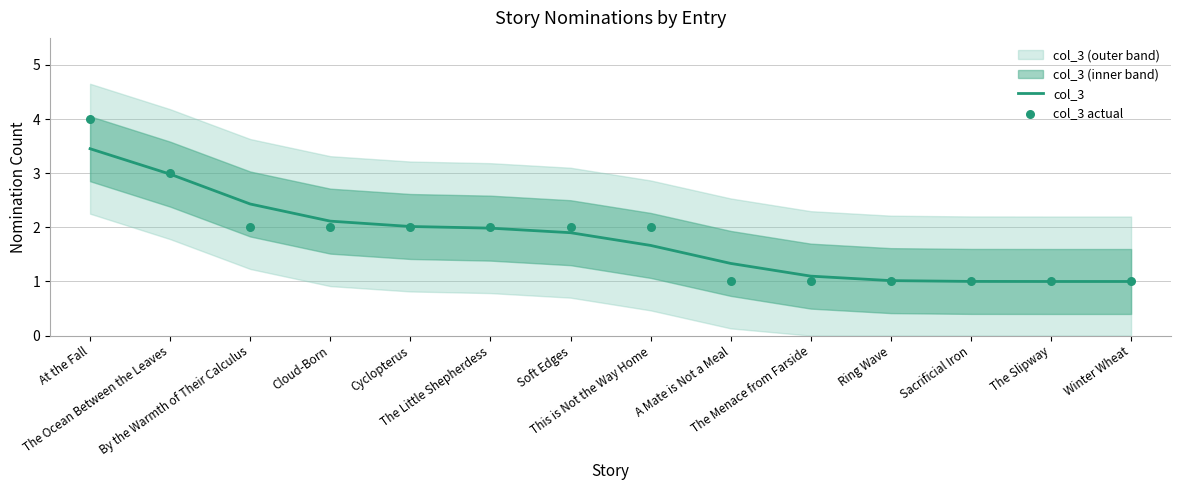

At which category is the sum across all series the highest?

At the Fall